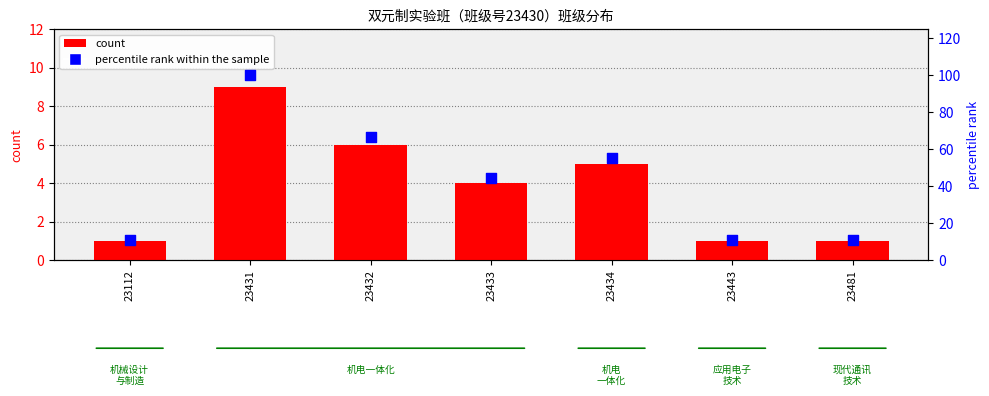

At how many categories does at least one series exceed 37?

4